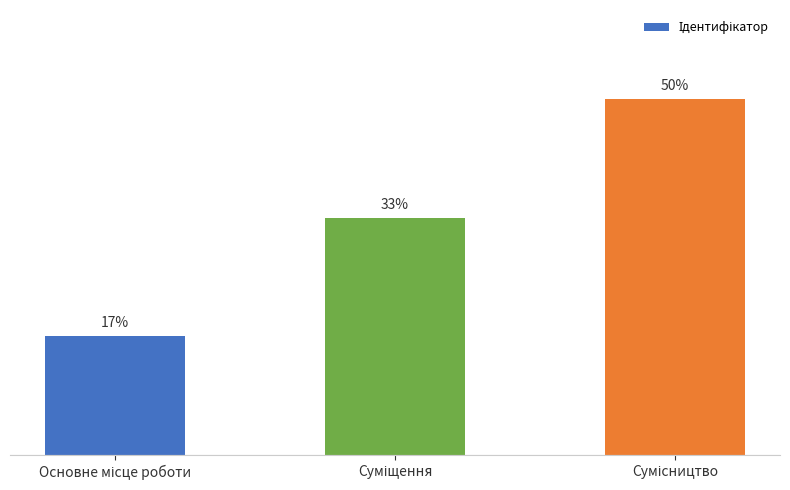

Does the chart contain any negative values?

No